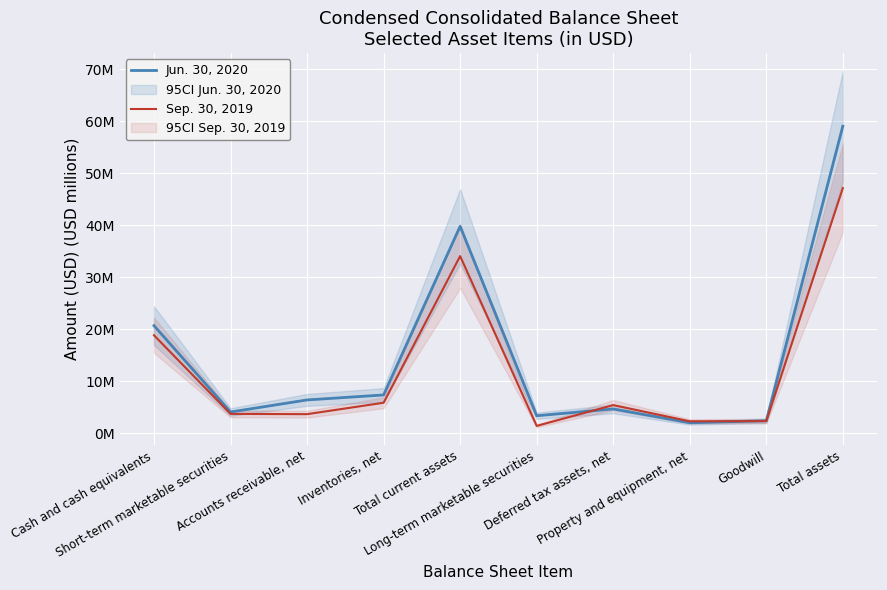

At which category is the sum across all series the highest?

Total assets